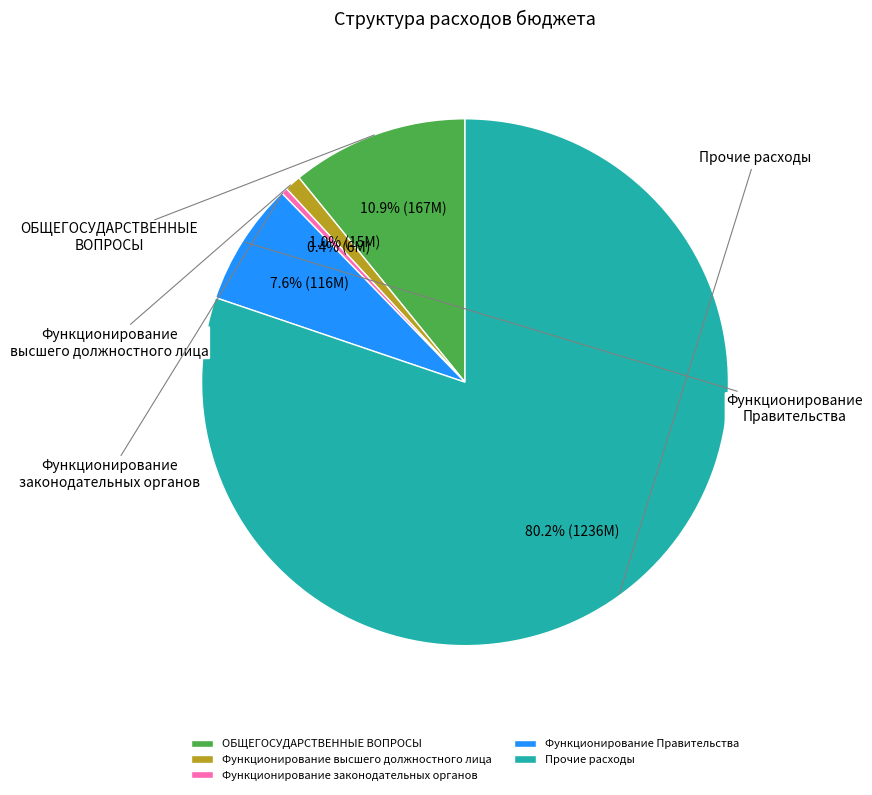

Does any single category account for the majority?

Yes